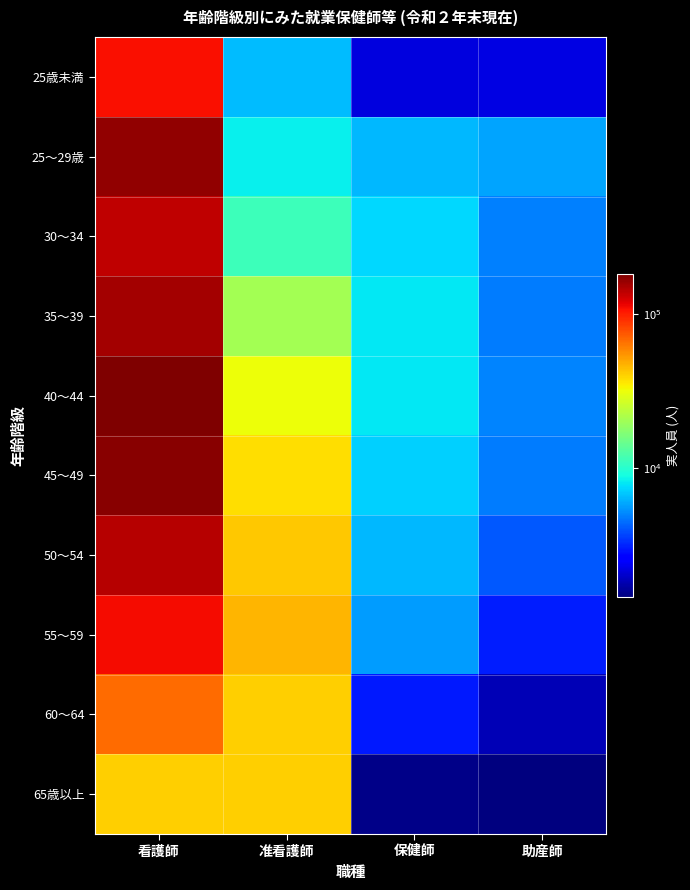

What is the total value across all series at 助産師?

37940